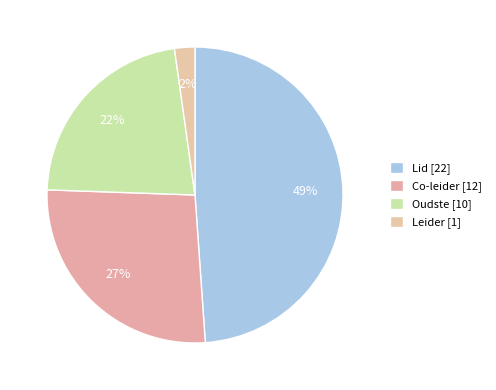

Does Co-leider account for over 50% of the chart?

No